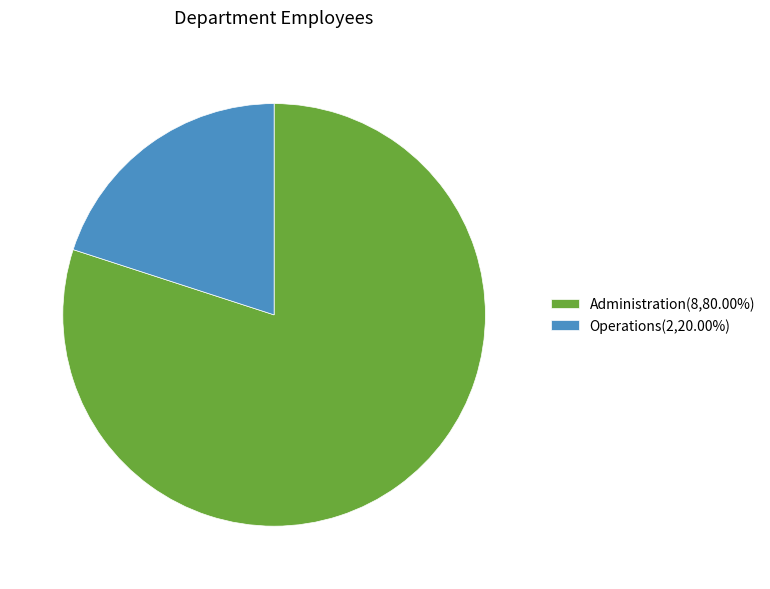

Approximately how many times larger is the value at Administration(8,80.00%) compared to Operations(2,20.00%)?

4.0